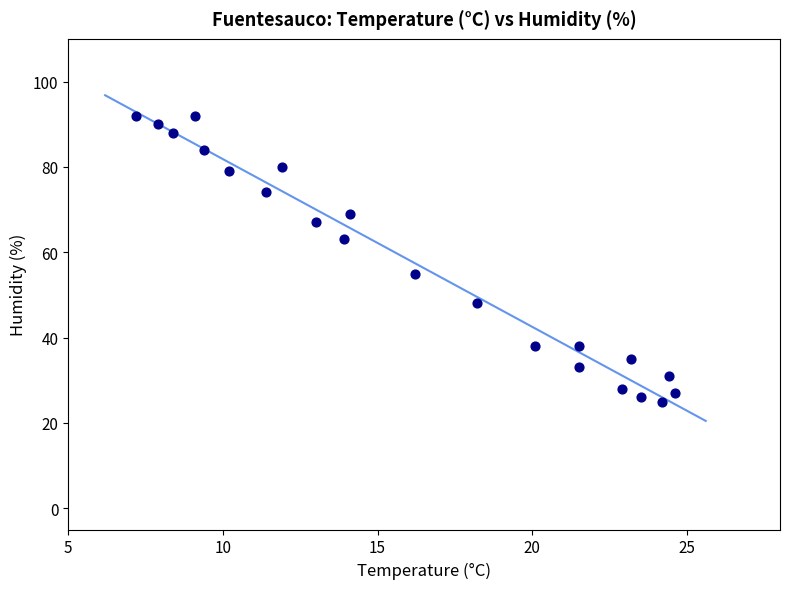

What Y value in the scatter plot is closest to 58?

55